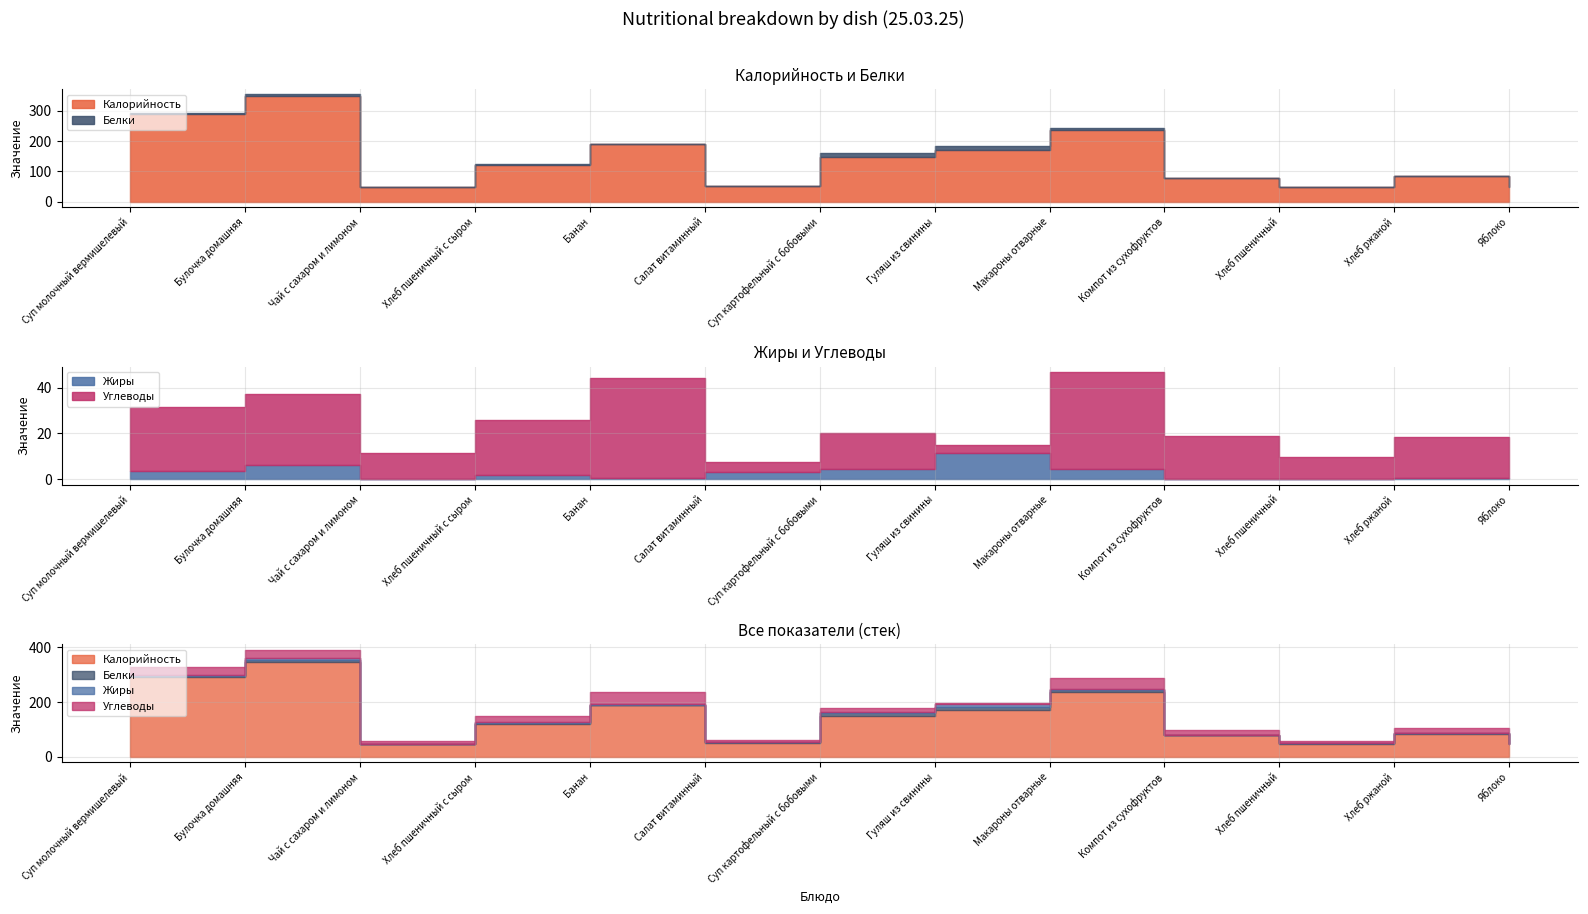

Which series has the widest spread of values?

Калорийность